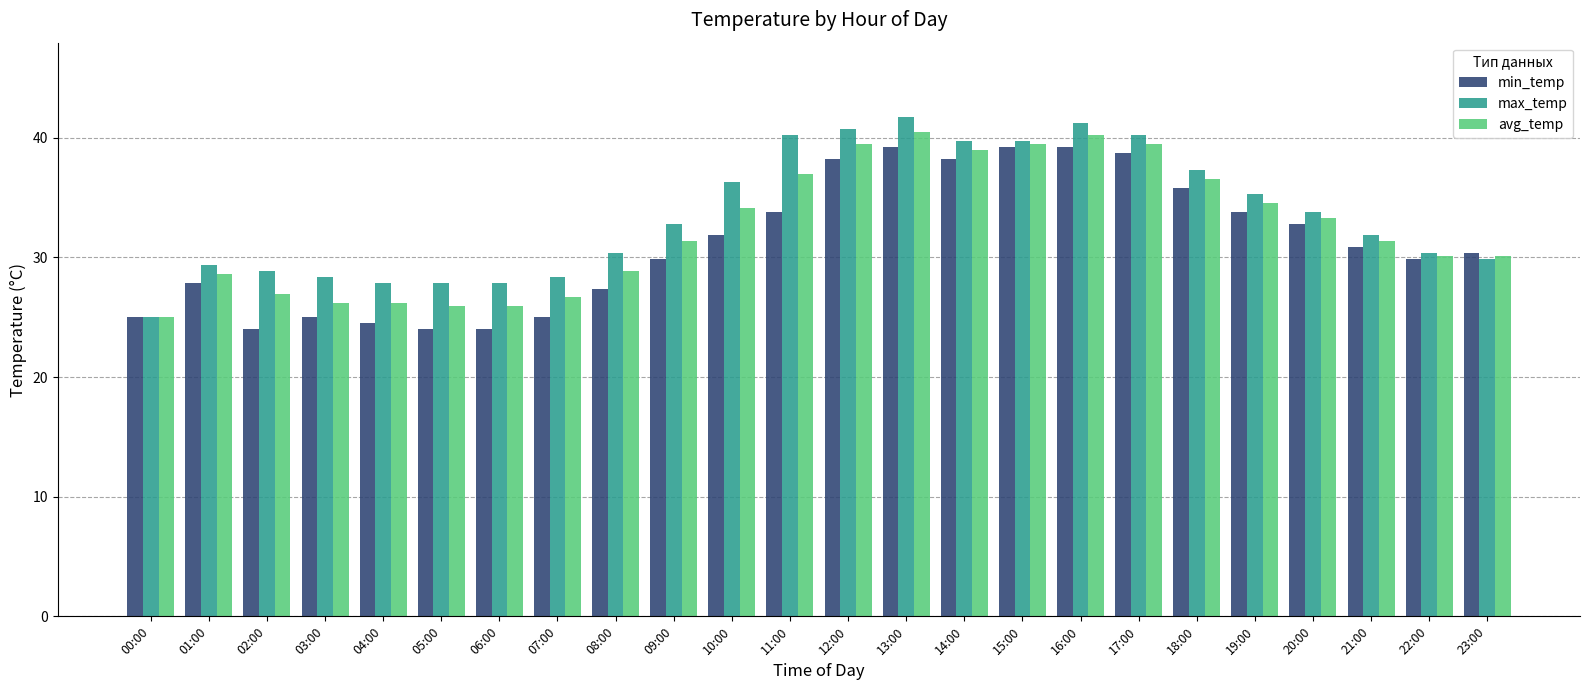

How many groups of bars are there?

24